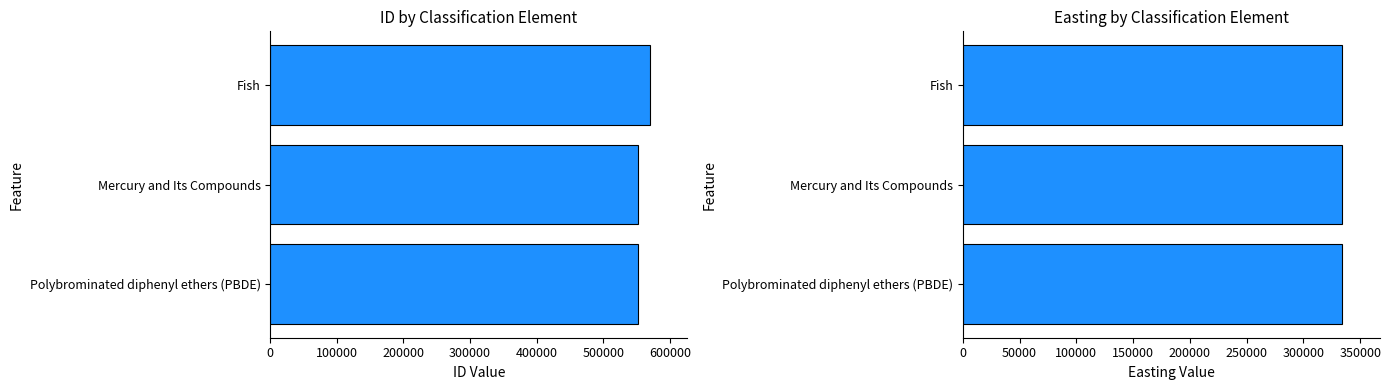

What are all the series names shown in the legend?

ID, Easting